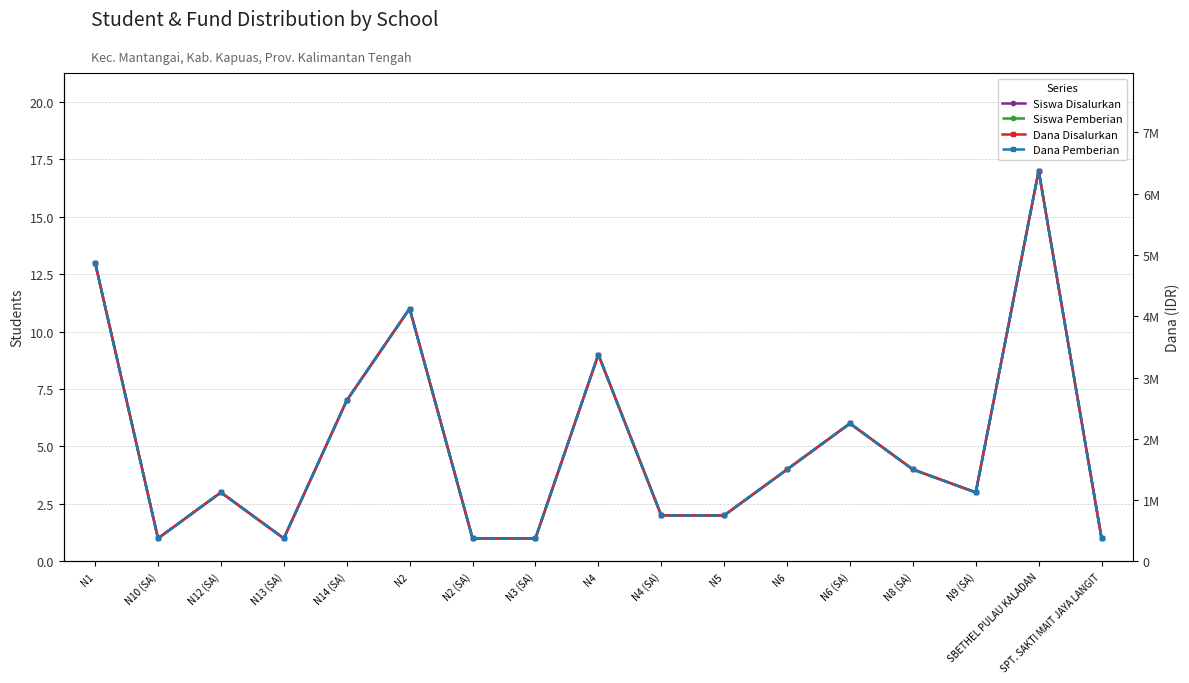

At which category does the chart reach its minimum across all series?

N10 (SA)